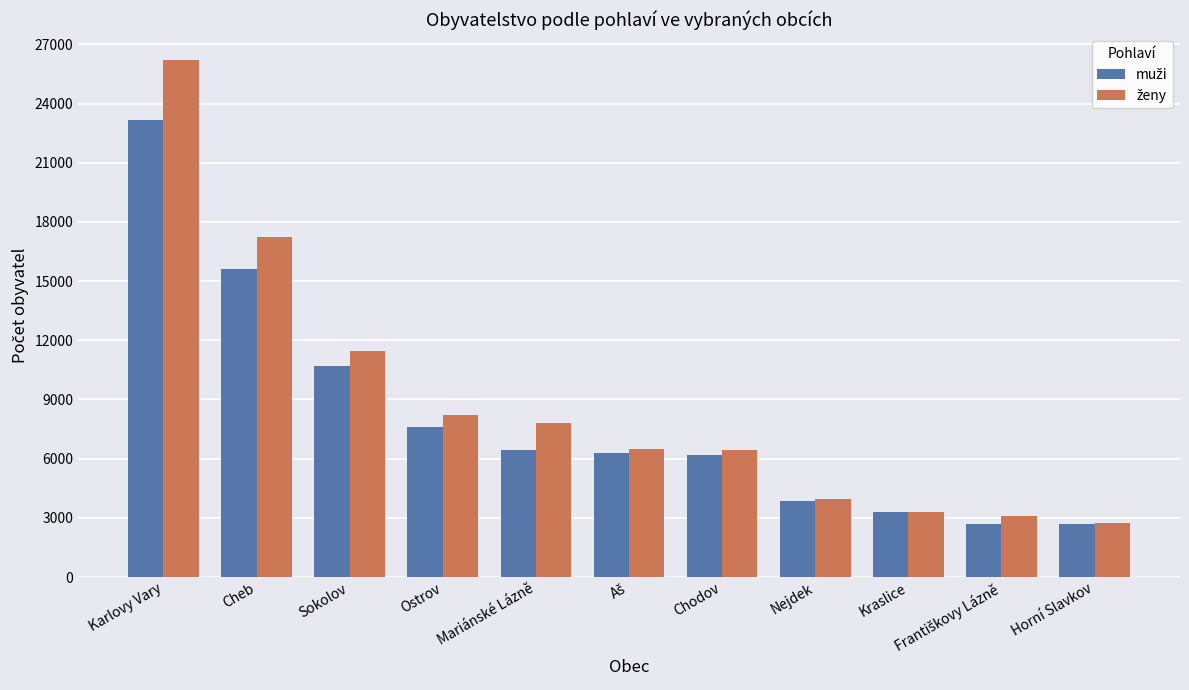

What is the difference between the highest and lowest values at Sokolov?

767